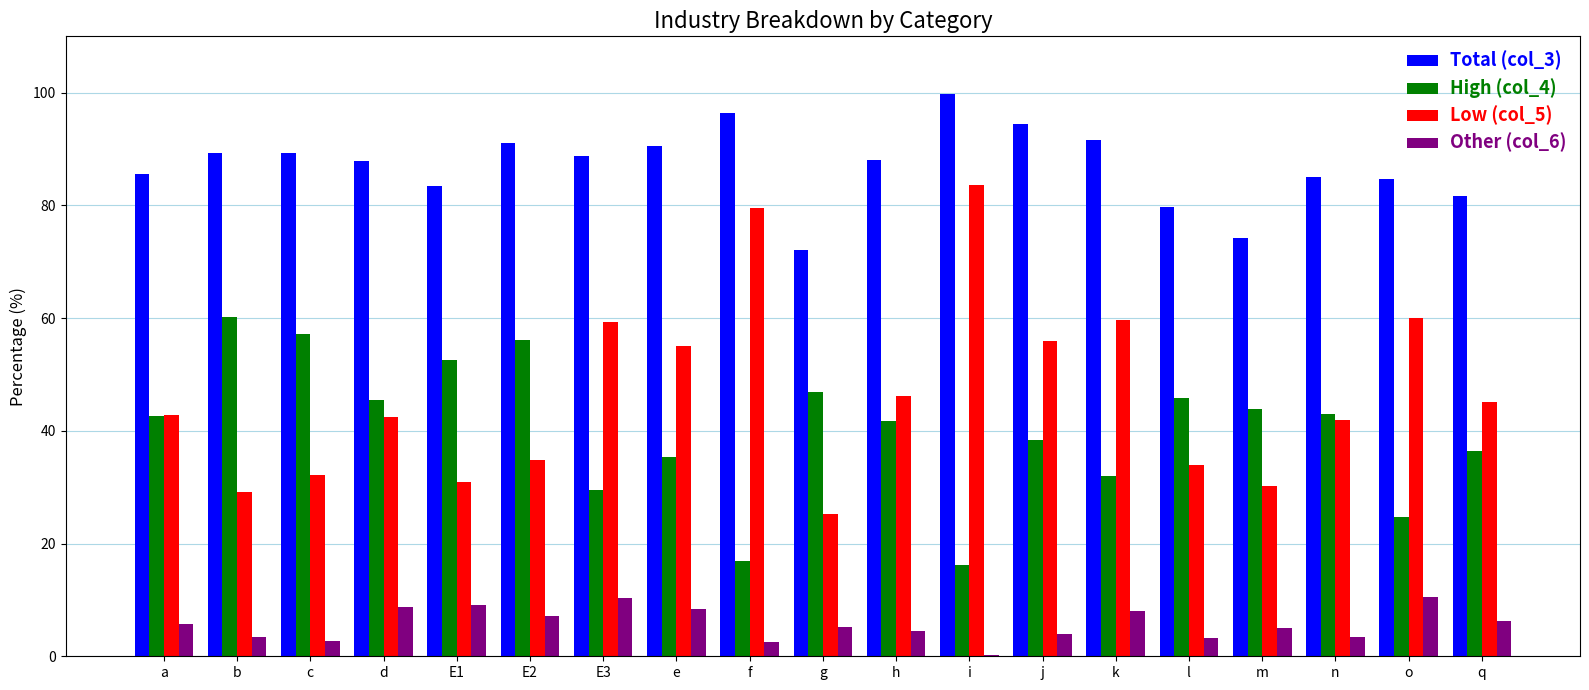

True or false: Other (col_6) has a value of 3.1 at d.

False